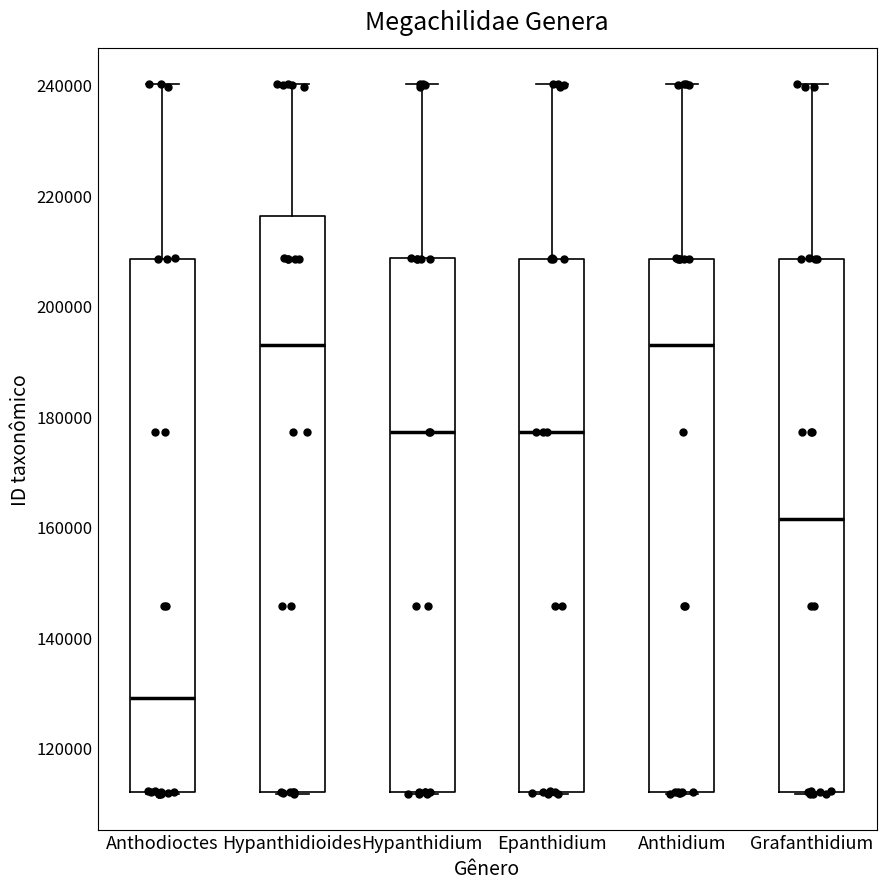

Reading left to right, transcribe this box plot: for each box, give where its median line is, the range the box spans, and where its two whiskers end, as read against the y-axis. The values are not printed on the chart, so give them approximately, as read against the axis.

Anthodioctes: median 128000, box 112000 to 208000, whiskers 112000 to 240000
Hypanthidioides: median 192000, box 112000 to 216000, whiskers 112000 to 240000
Hypanthidium: median 178000, box 112000 to 208000, whiskers 112000 to 240000
Epanthidium: median 178000, box 112000 to 208000, whiskers 112000 to 240000
Anthidium: median 192000, box 112000 to 208000, whiskers 112000 to 240000
Grafanthidium: median 162000, box 112000 to 208000, whiskers 112000 to 240000